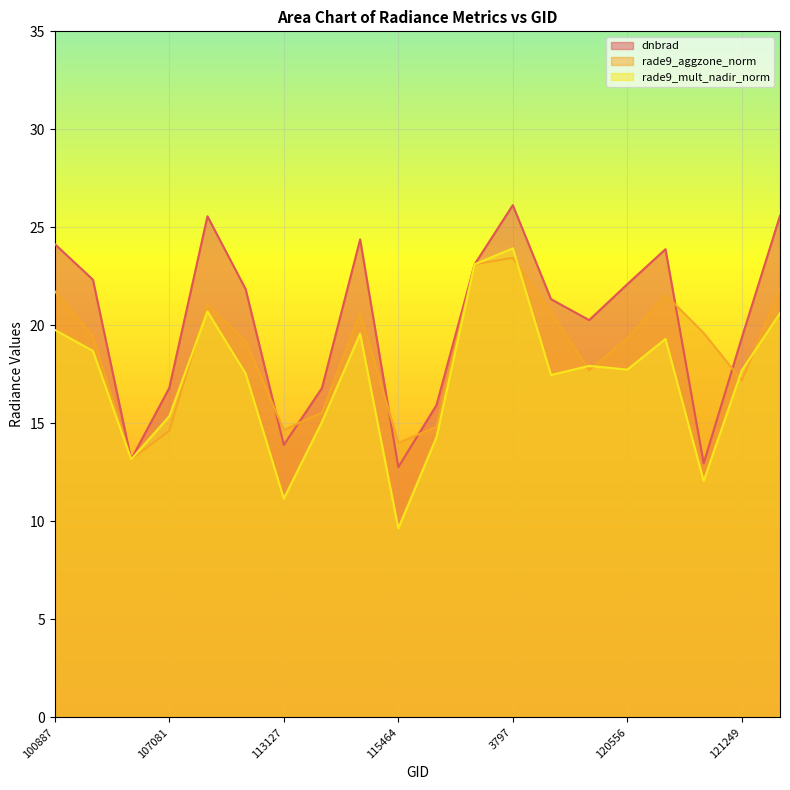

What is the sum of all rade9_mult_nadir_norm values?

344.8